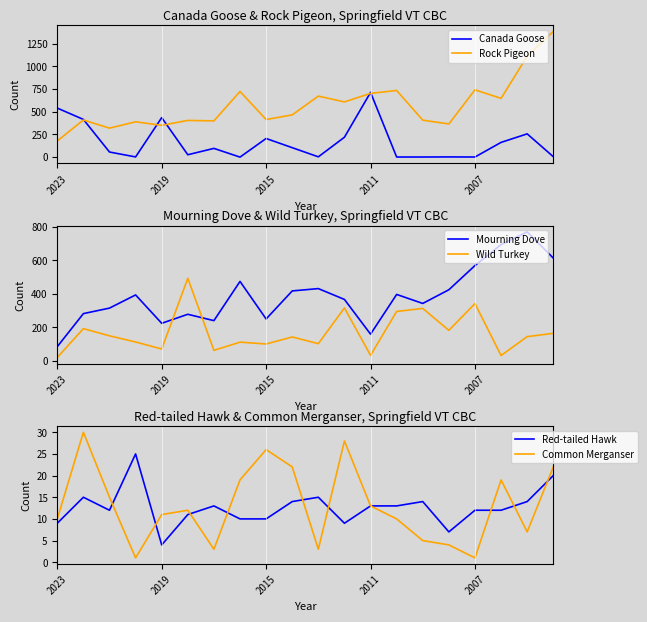

True or false: Red-tailed Hawk and Wild Turkey cross at least once.

False